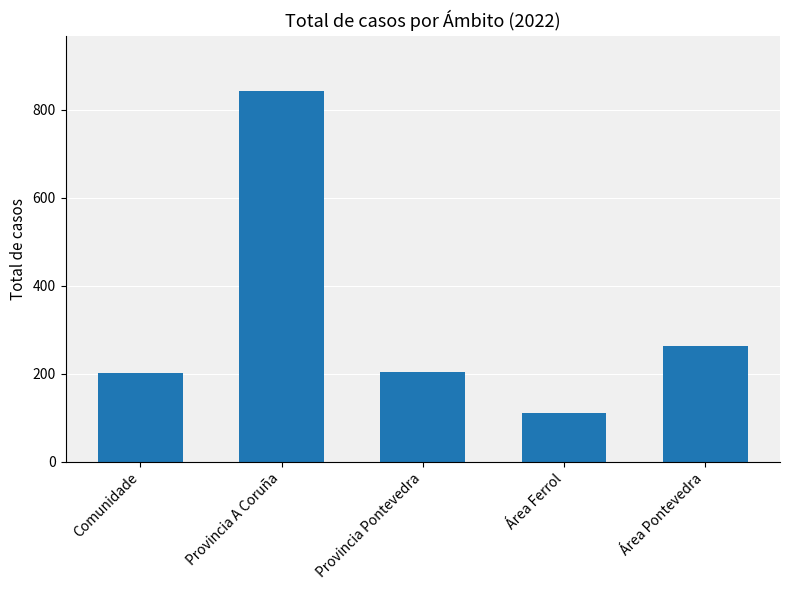

What is the label of the 2nd bar from the right?

Área Ferrol